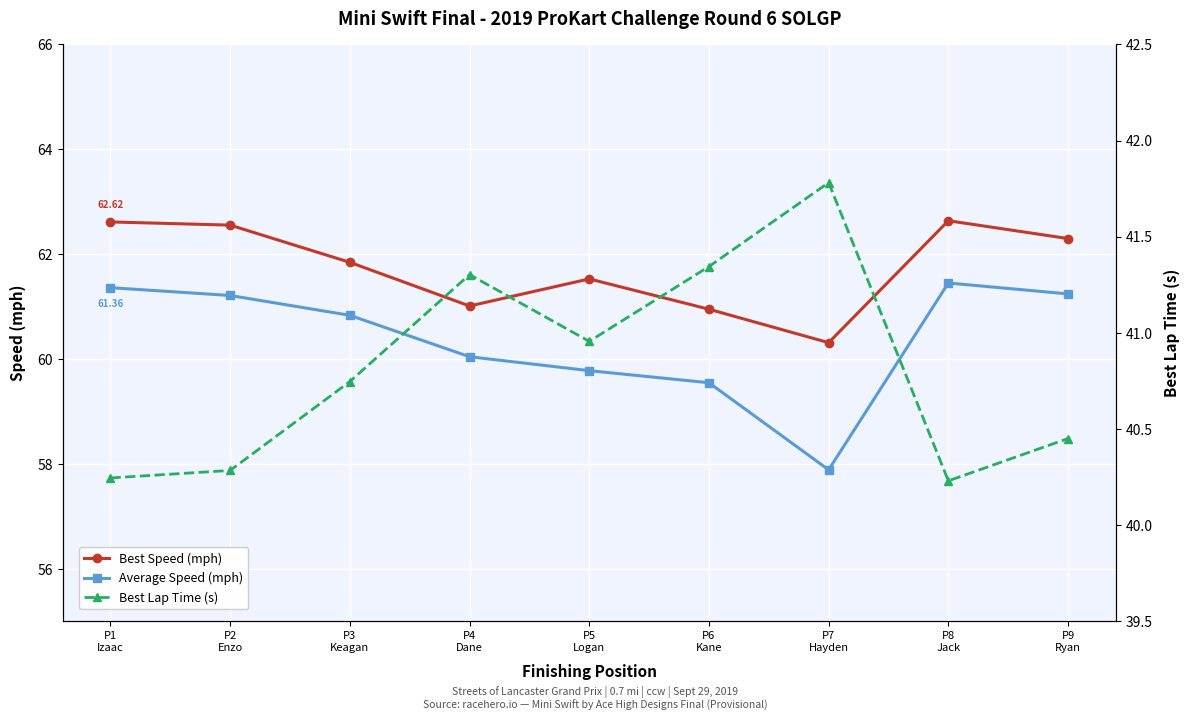

Reading right to left, transcribe all the data shown in this chart.

Best Speed (mph): P9
Ryan=62.3	P8
Jack=62.6	P7
Hayden=60.3	P6
Kane=61.0	P5
Logan=61.5	P4
Dane=61.0	P3
Keagan=61.8	P2
Enzo=62.6	P1
Izaac=62.6
Average Speed (mph): P9
Ryan=61.2	P8
Jack=61.5	P7
Hayden=57.9	P6
Kane=59.5	P5
Logan=59.8	P4
Dane=60.0	P3
Keagan=60.8	P2
Enzo=61.2	P1
Izaac=61.4
Best Lap Time (s): P9
Ryan=40.5	P8
Jack=40.2	P7
Hayden=41.8	P6
Kane=41.3	P5
Logan=41.0	P4
Dane=41.3	P3
Keagan=40.7	P2
Enzo=40.3	P1
Izaac=40.2